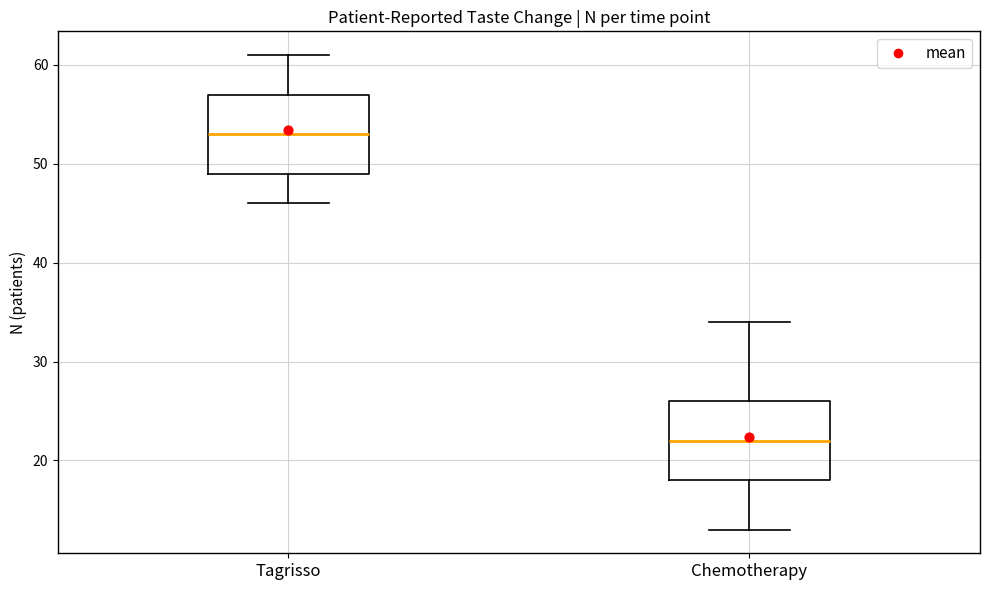

Which box has the lowest median line?

Chemotherapy